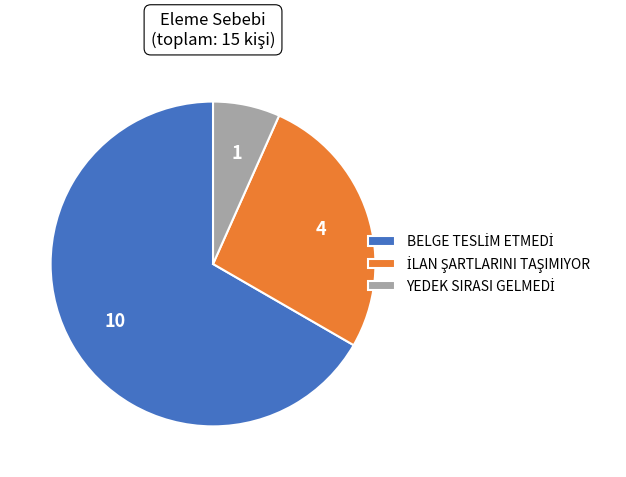

Is there a majority slice in this chart?

Yes